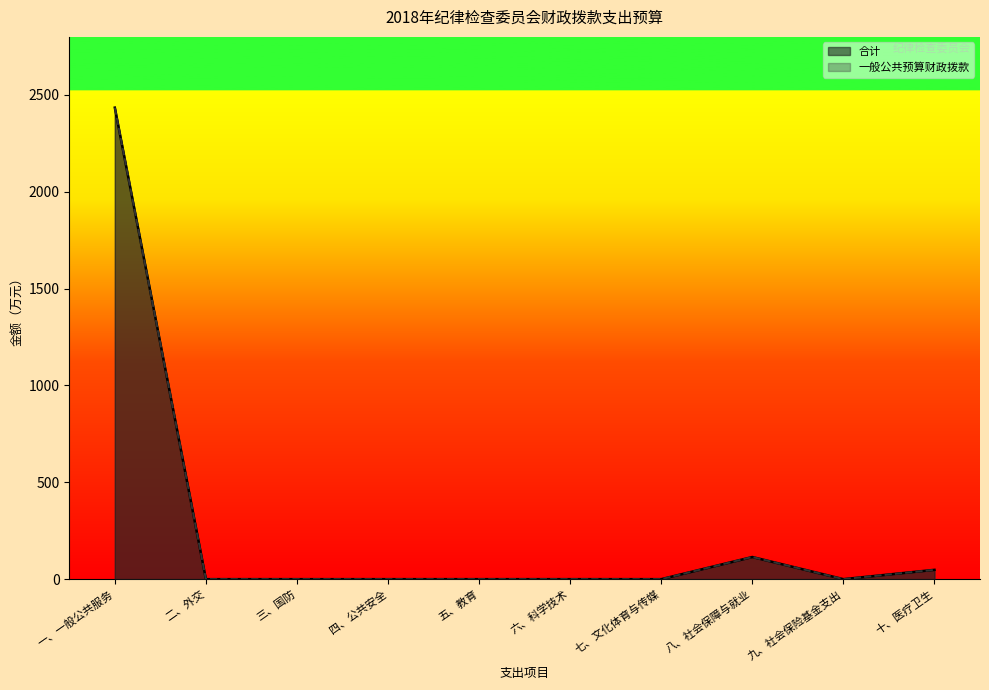

What are all the series names shown in the legend?

合计, 一般公共预算财政拨款